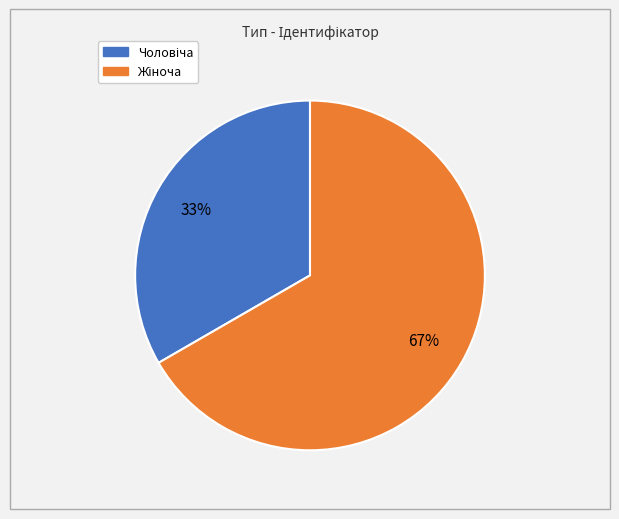

Does any single category account for the majority?

Yes